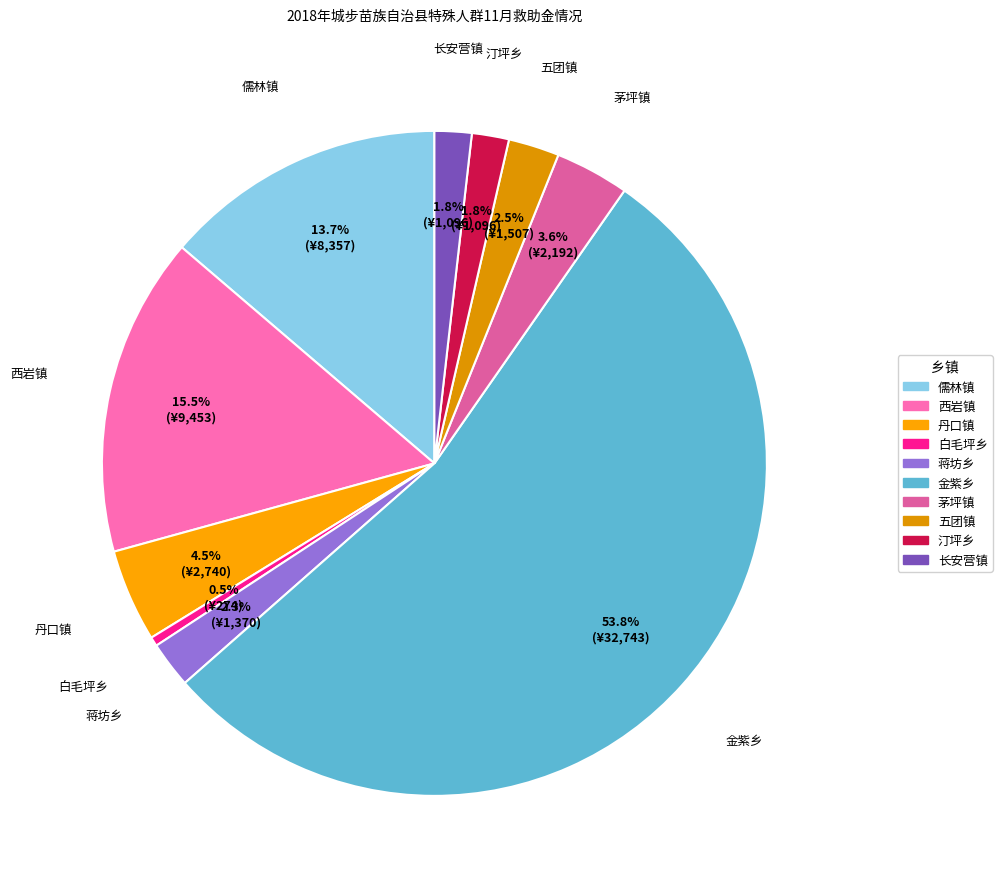

What is the total percentage of 汀坪乡 and 白毛坪乡?

2.3%